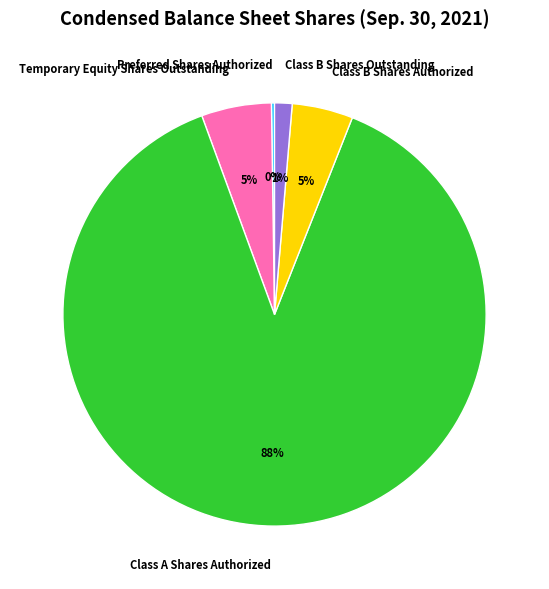

True or false: Class B Shares Outstanding accounts for 1% of the total.

True